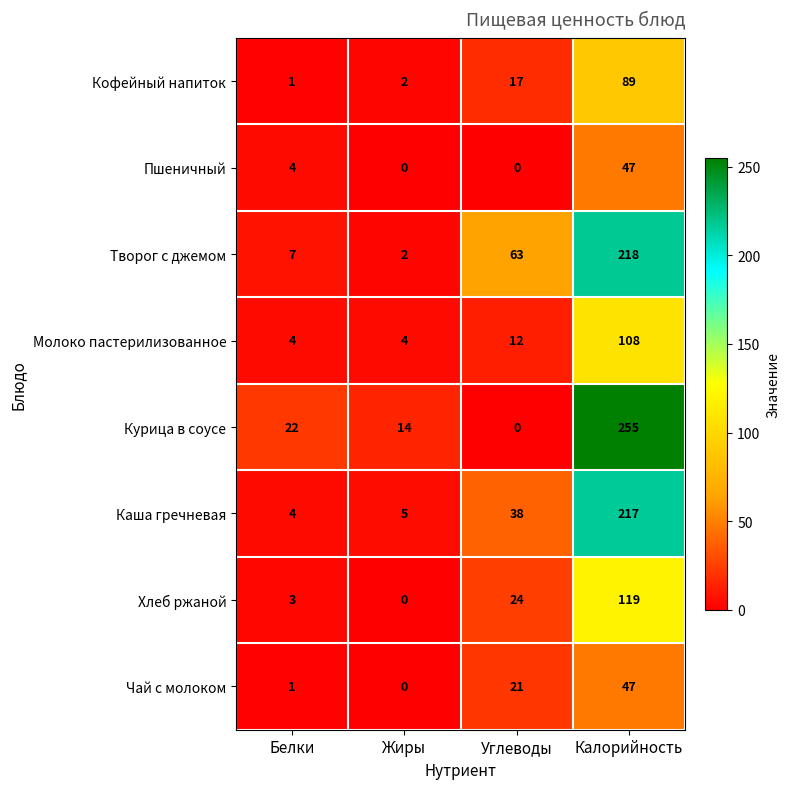

Is it true that Чай с молоком equals 30 at Углеводы?

False